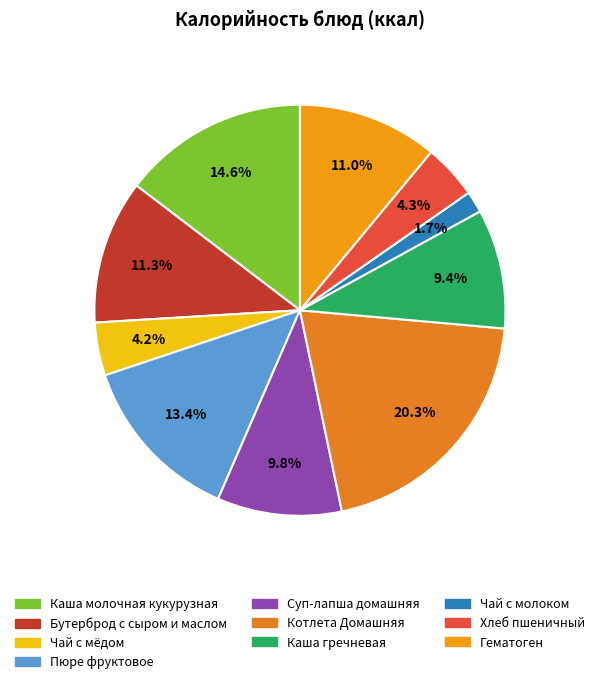

Which slice is the smallest?

Чай с молоком